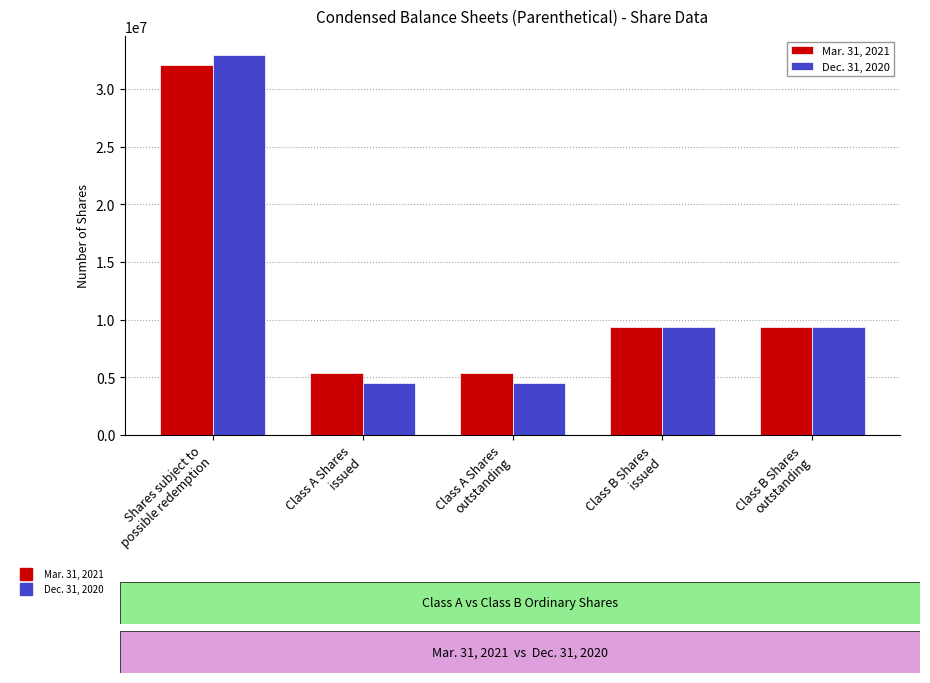

Reading left to right, list all the values displayed in this chart.

Mar. 31, 2021: Shares subject to
possible redemption=32112595	Class A Shares
issued=5387405	Class A Shares
outstanding=5387405	Class B Shares
issued=9375000	Class B Shares
outstanding=9375000
Dec. 31, 2020: Shares subject to
possible redemption=32952414	Class A Shares
issued=4547586	Class A Shares
outstanding=4547586	Class B Shares
issued=9375000	Class B Shares
outstanding=9375000